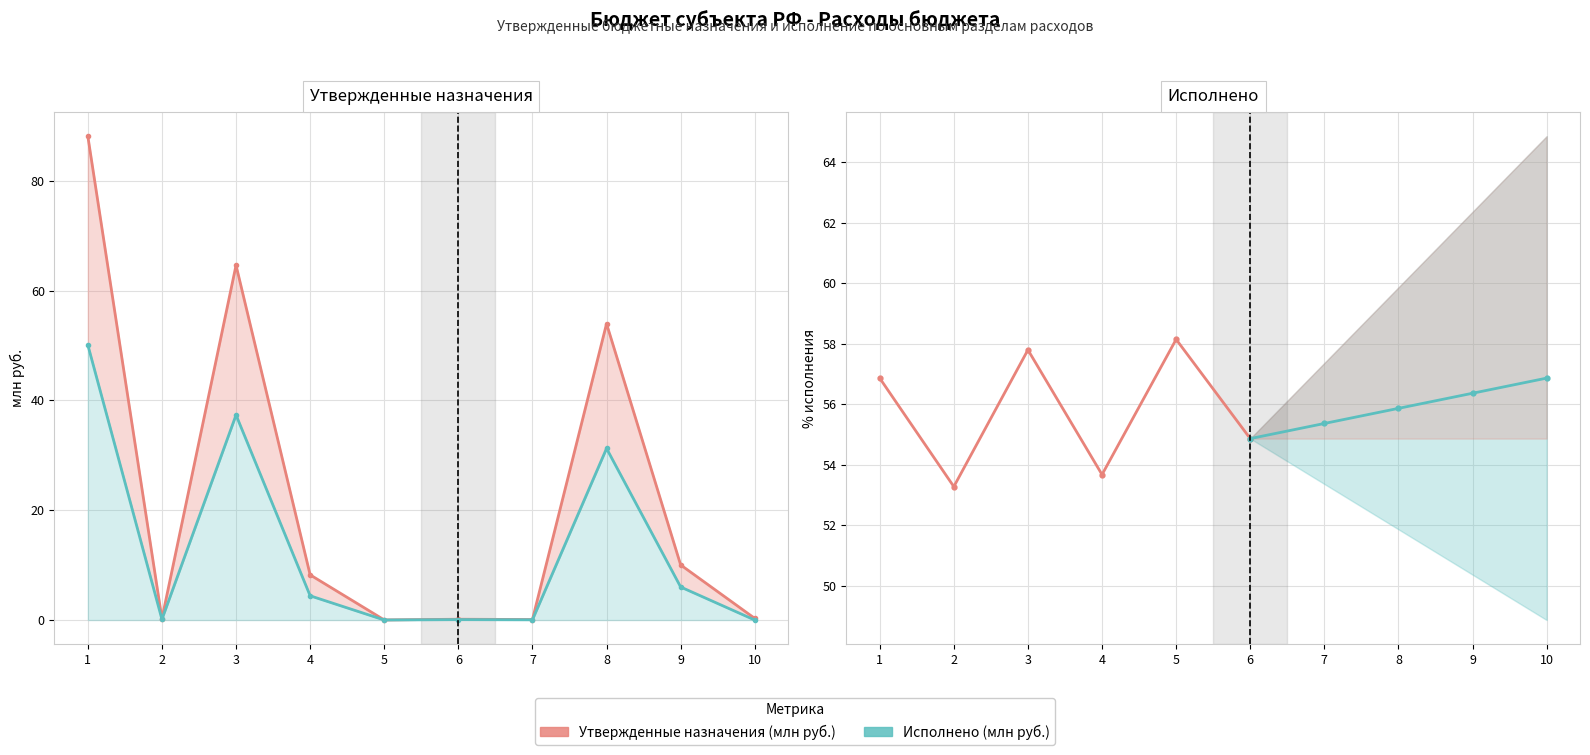

At how many categories does at least one series exceed 19?

3